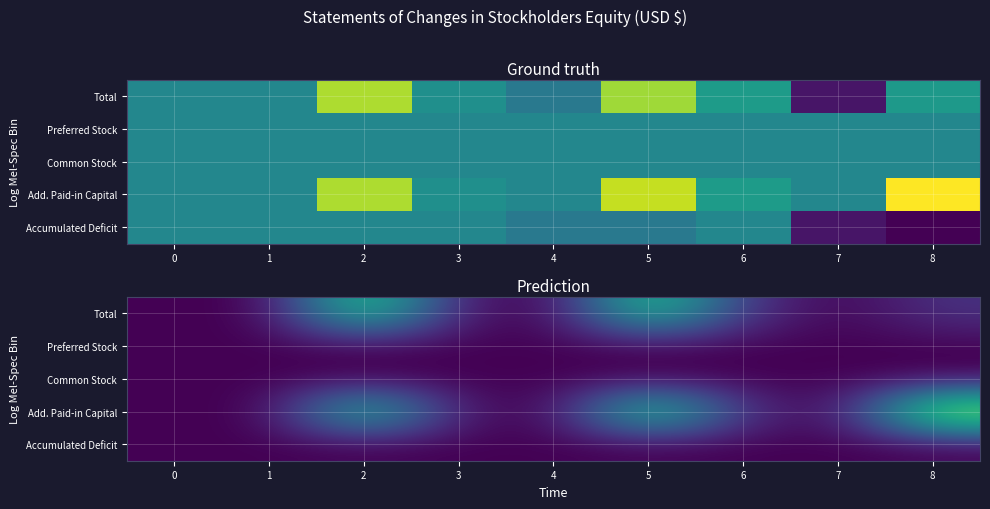

How many values in the Add. Paid-in Capital series exceed 7499?

5